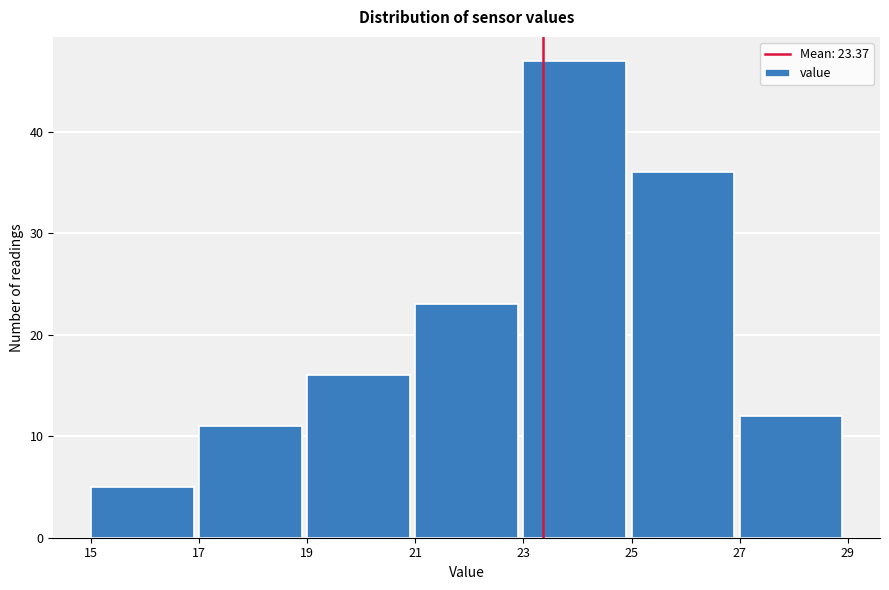

Which range on the x-axis has the tallest bar?

23 to 25